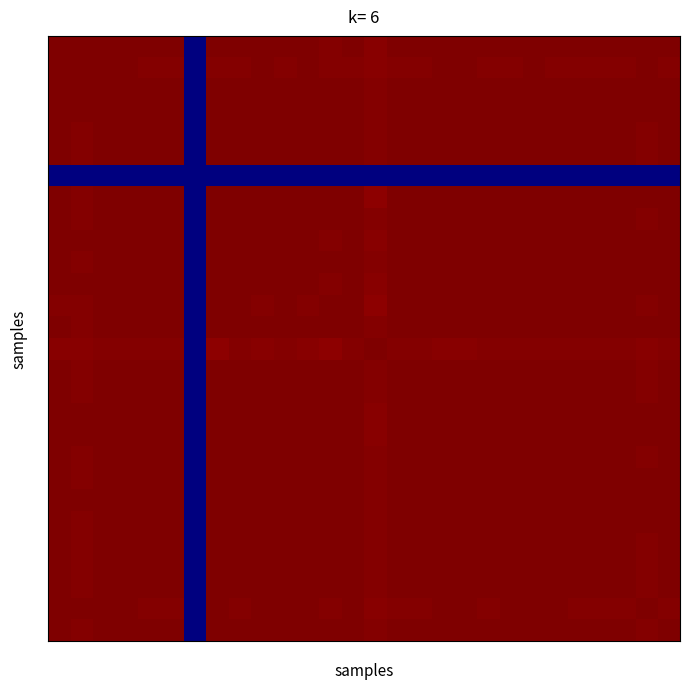

What is the greatest value displayed?

1.0